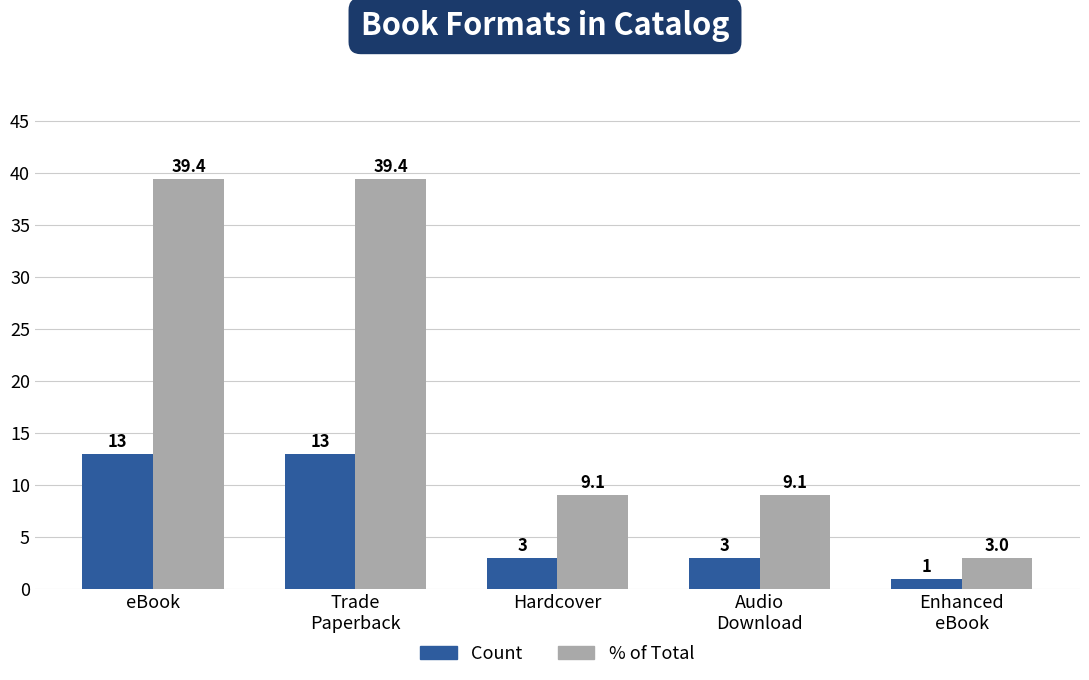

How many categories are shown in the chart?

5